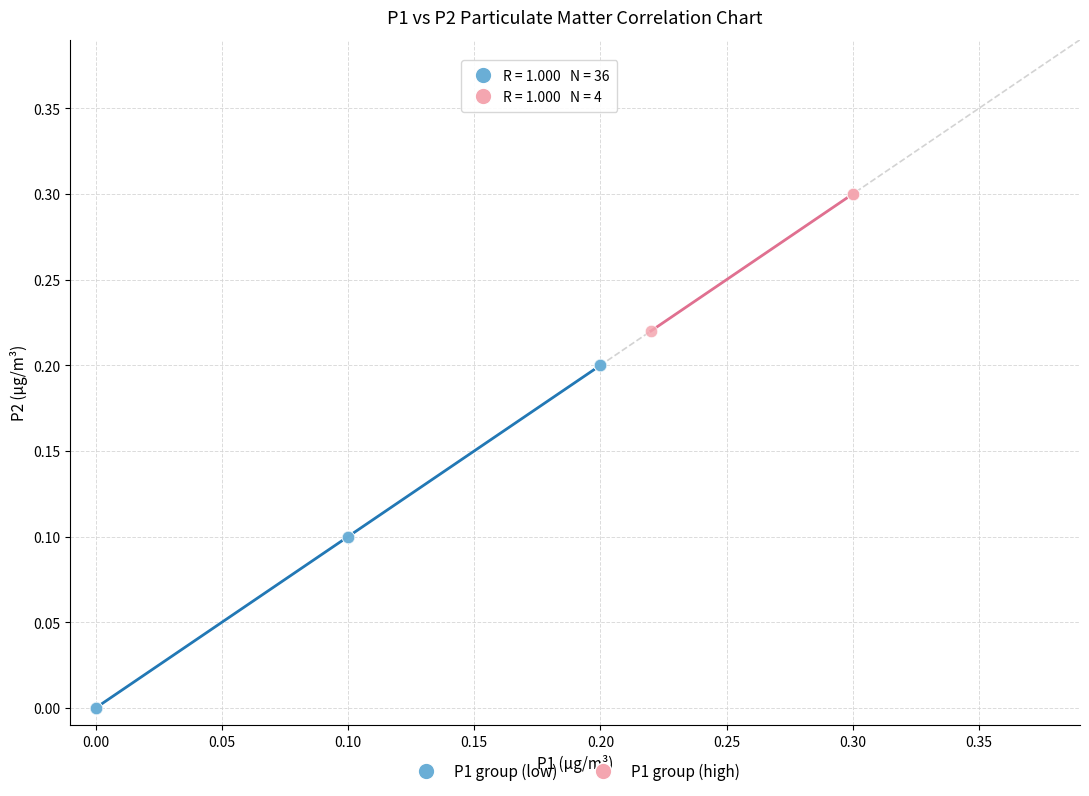

Which series contains the lowest Y value?

P1 group (low)